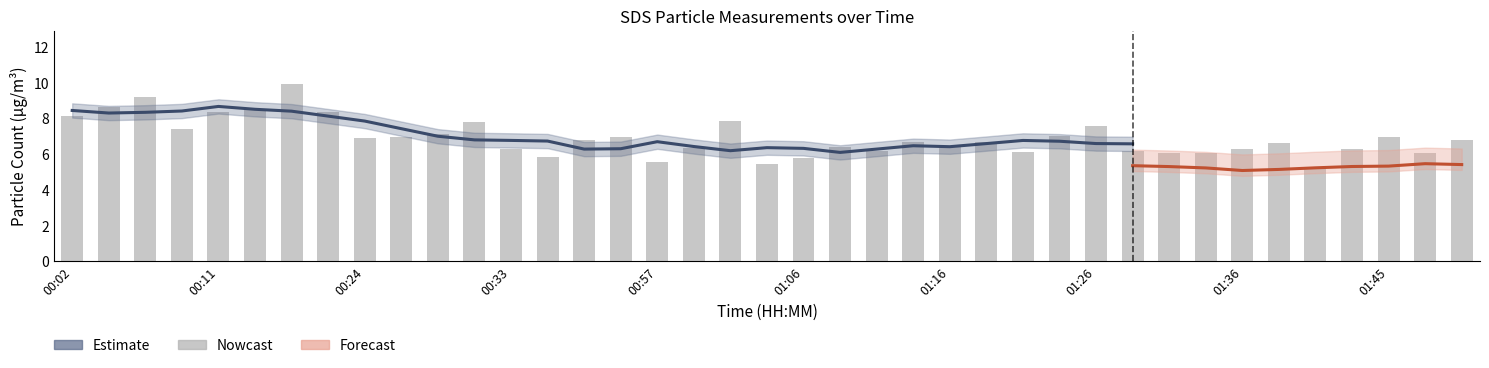

Rank the categories by value from lowest to highest.

01:41, 01:04, 00:57, 01:06, 00:49, 01:33, 01:31, 01:48, 01:21, 01:11, 01:28, 00:33, 01:43, 01:36, 00:59, 01:09, 01:16, 01:38, 01:14, 01:19, 00:52, 01:50, 00:24, 00:54, 00:26, 01:45, 01:24, 00:28, 00:09, 01:26, 00:31, 01:02, 00:02, 00:11, 00:21, 00:16, 00:04, 00:06, 00:19